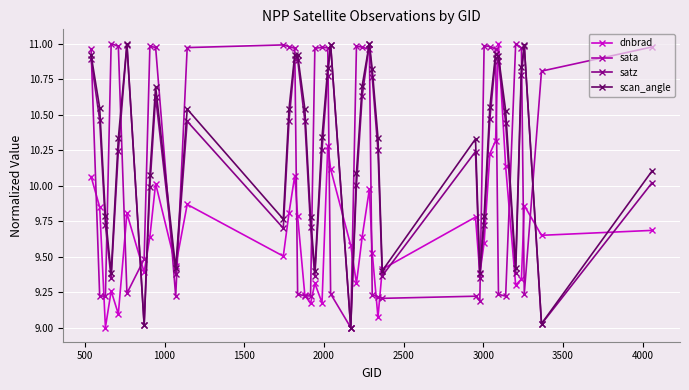

True or false: scan_angle has more than 1 points higher than both neighbors.

True